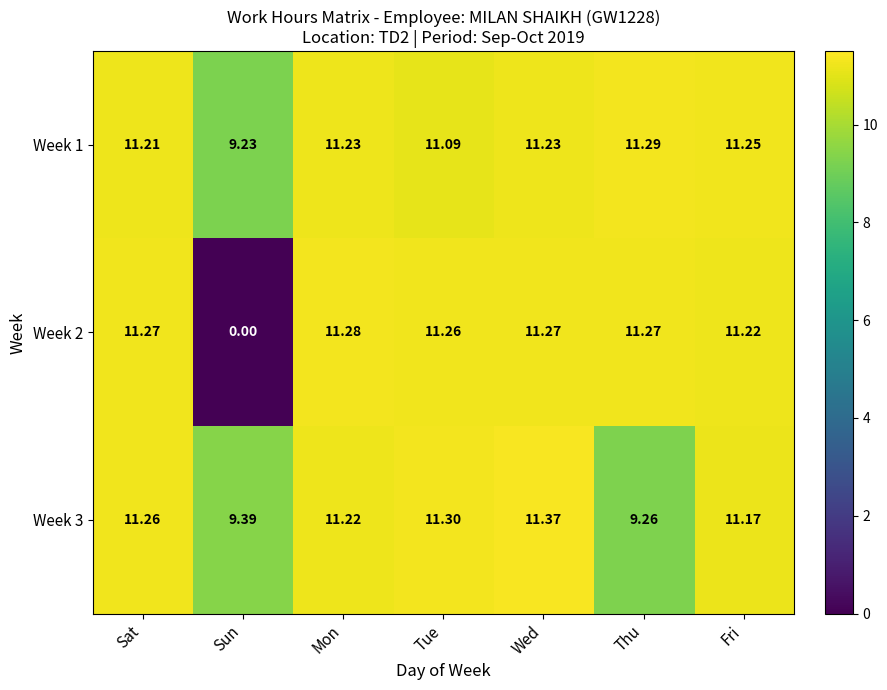

Where does the Week 2 series first go above 11?

Sat